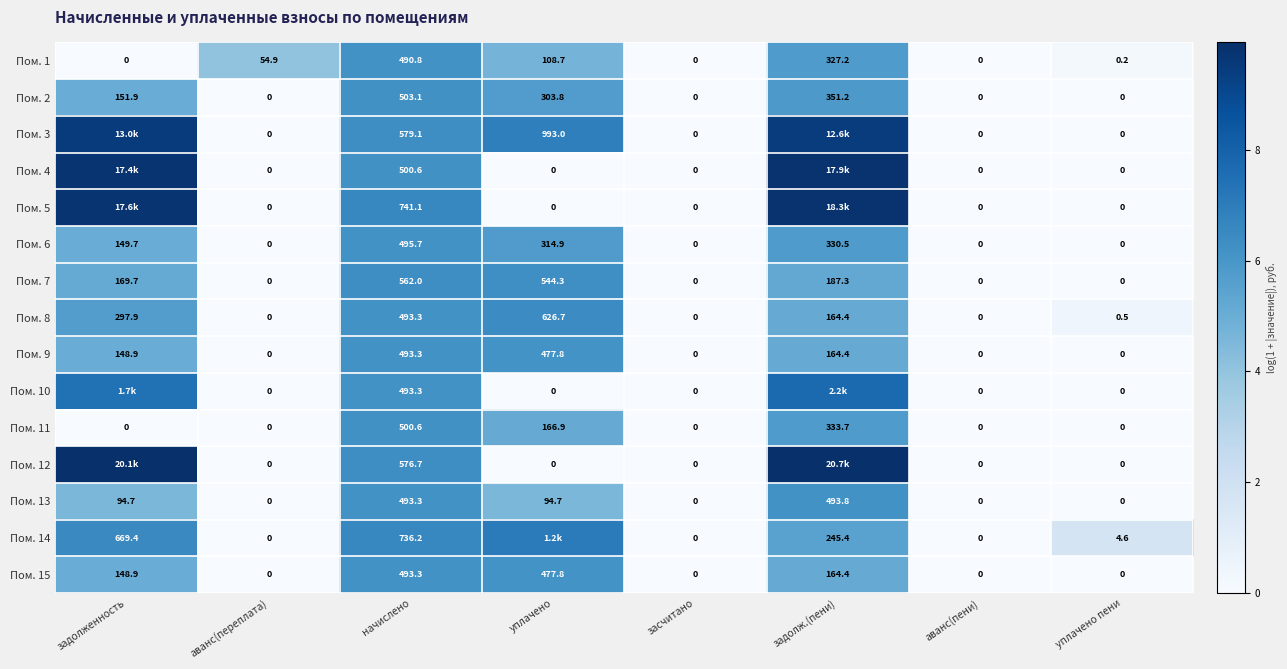

Where is Пом. 8 nearest to the value 313?

задолженность